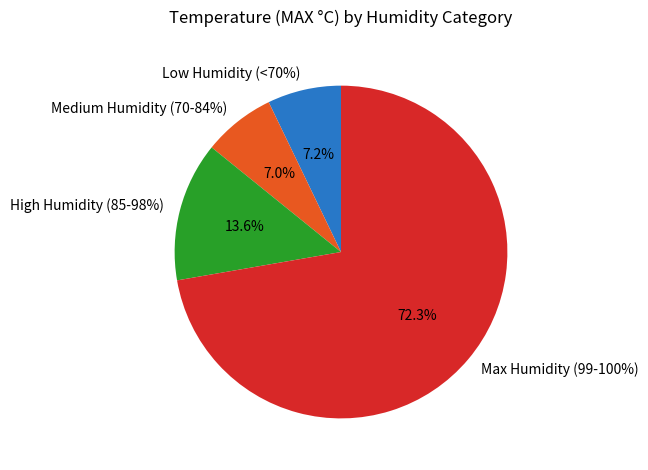

Do 89 and 100 together represent more than half of the pie?

No